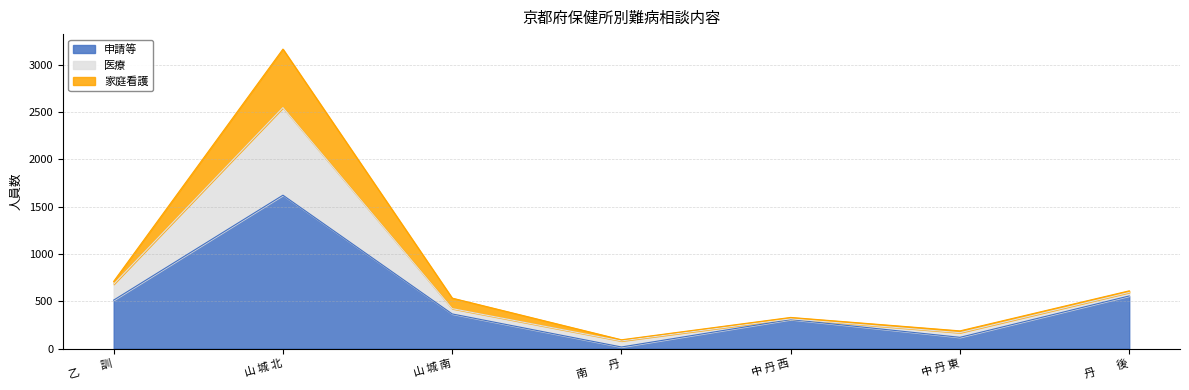

Which category has the lowest value in the 申請等 series?

南　　丹